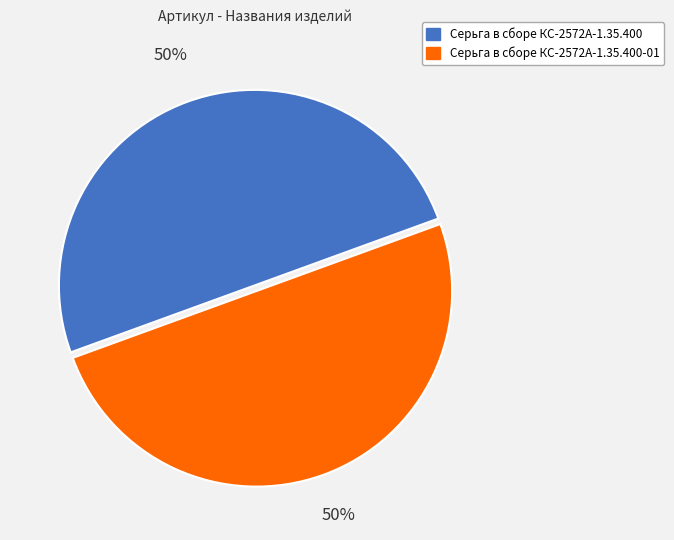

True or false: Серьга в сборе КС-2572А-1.35.400 accounts for 37% of the total.

False